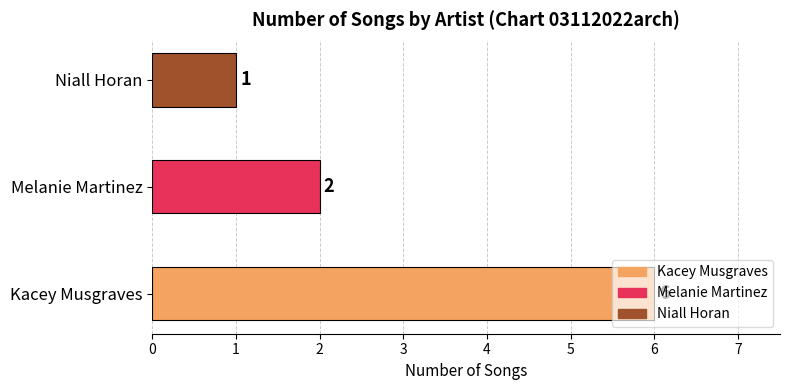

Is it true that the value at Niall Horan is 1?

True